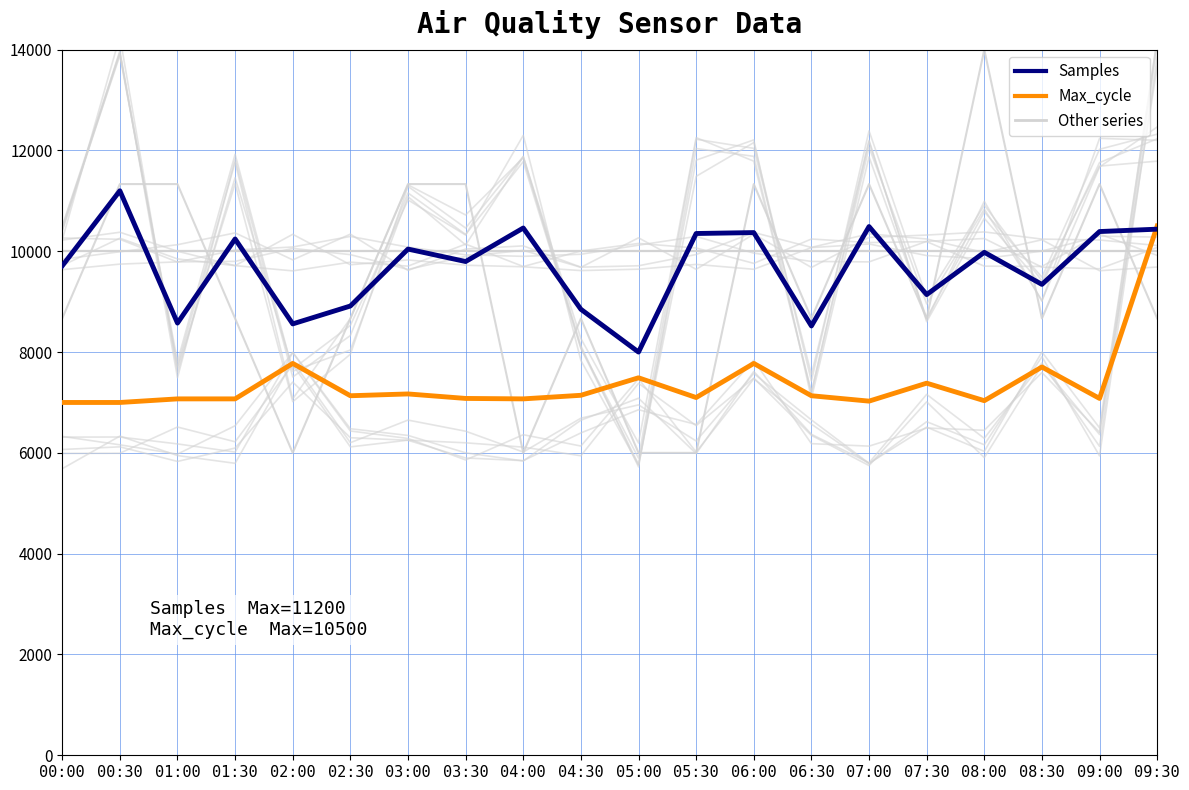

True or false: Signal and Max_cycle intersect in this chart.

True